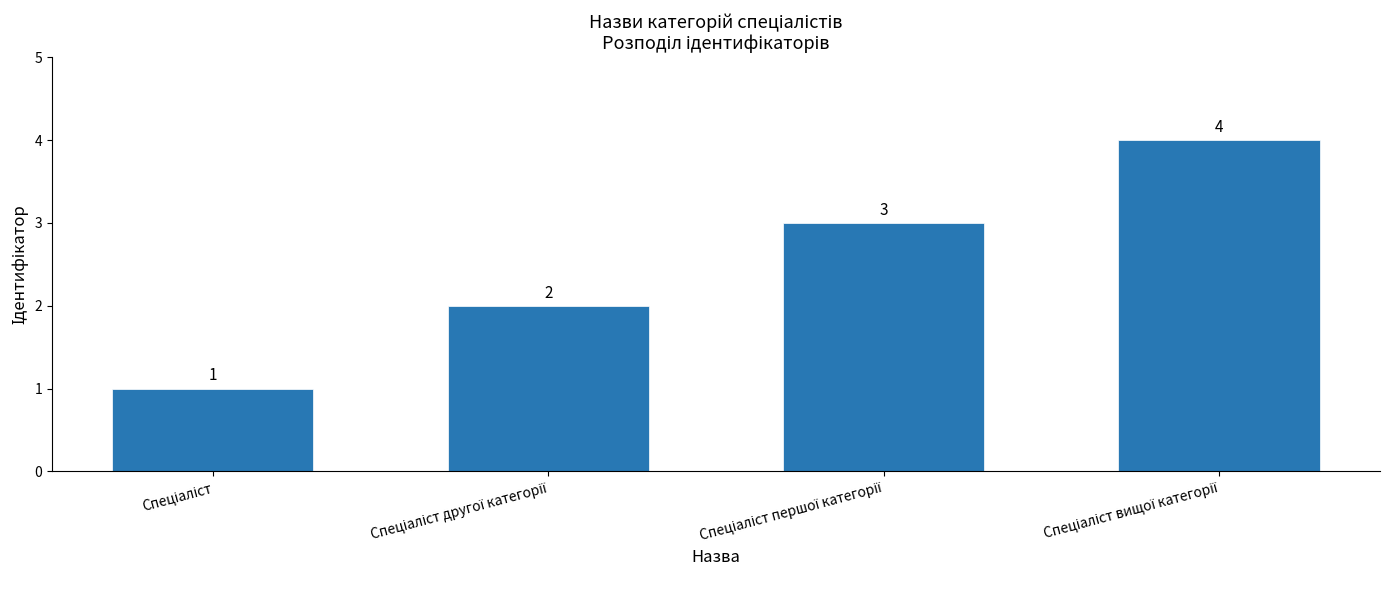

What is the difference between the maximum and minimum values?

3